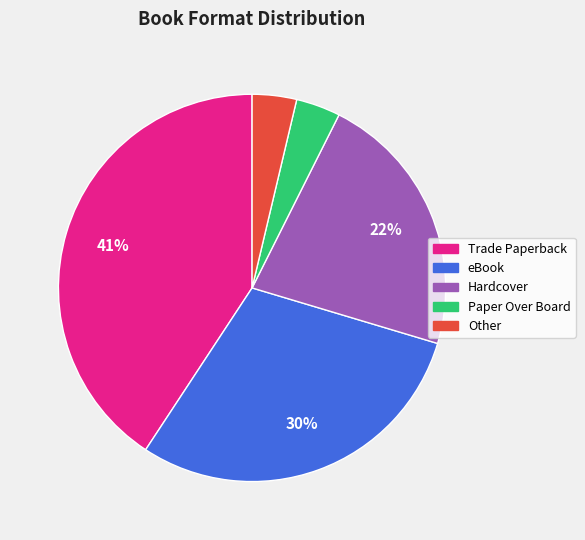

Which slice is the largest?

Trade Paperback